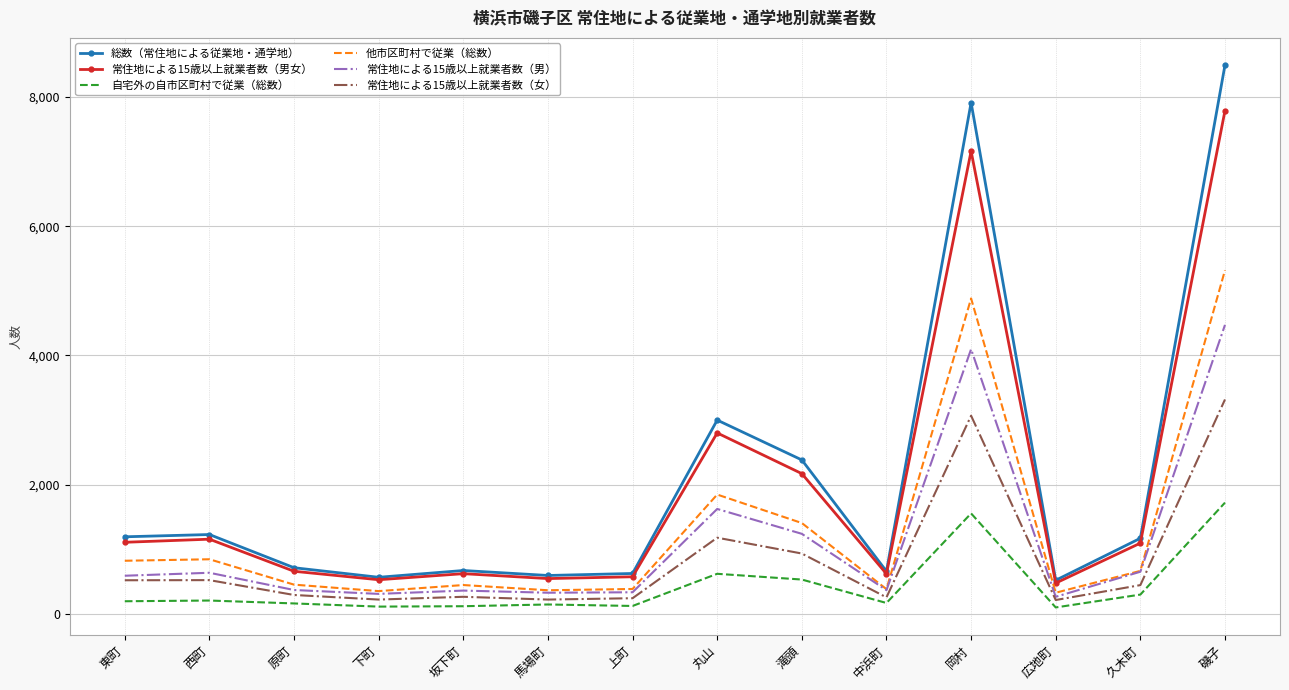

True or false: 常住地による15歳以上就業者数（男女） has a value of 617 at 中浜町.

True